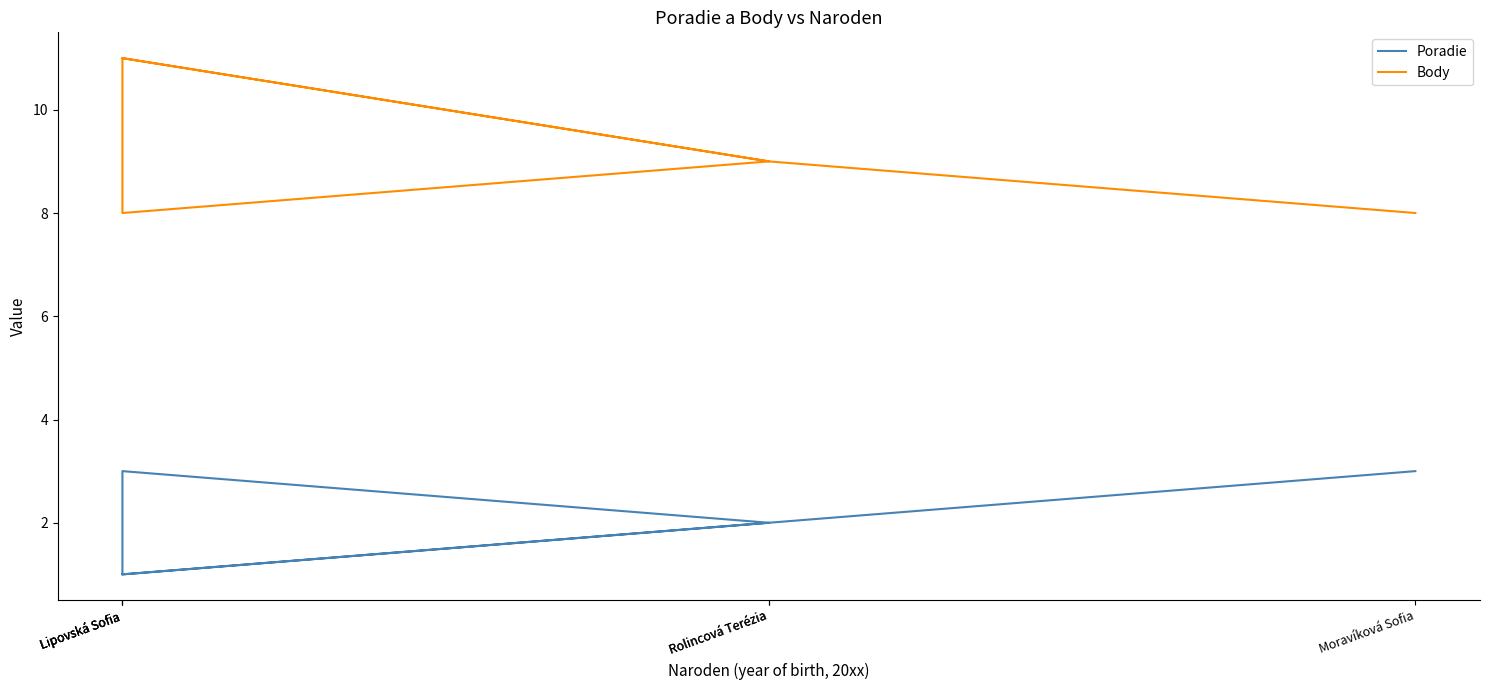

What is the average value of the Body series?

9